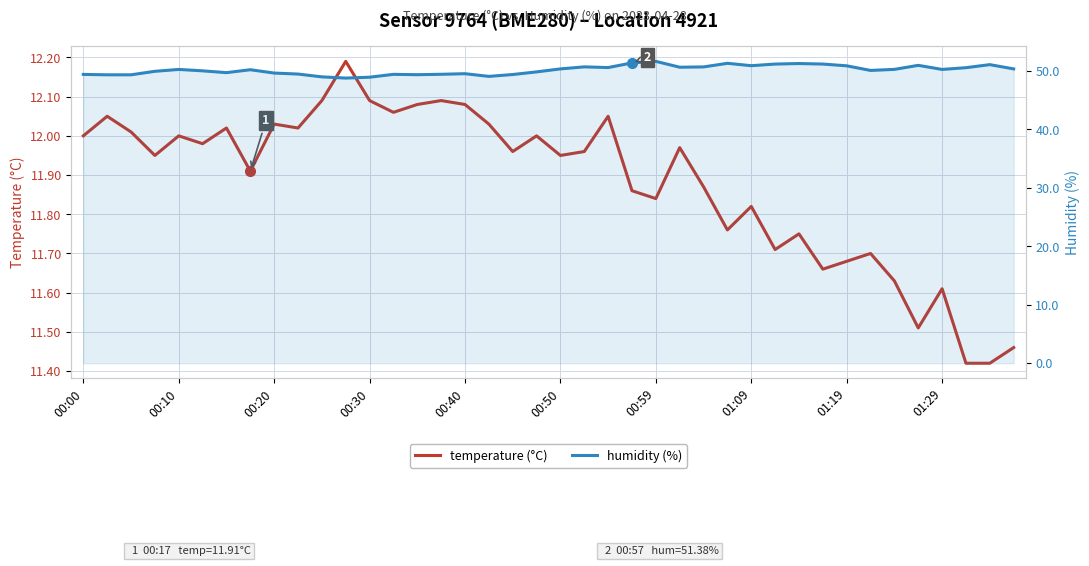

What is the lowest value of the temperature (°C) series?

11.4